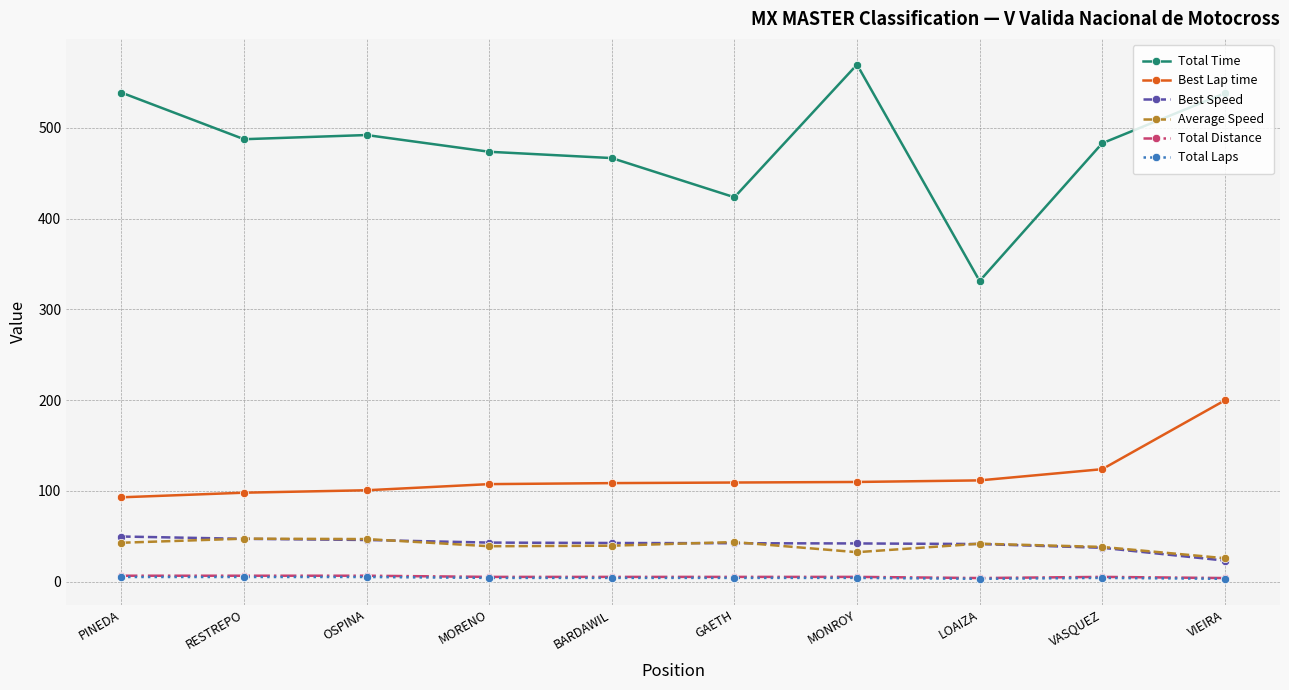

Is the value of Total Distance at OSPINA greater than the value of Best Lap time at OSPINA?

No